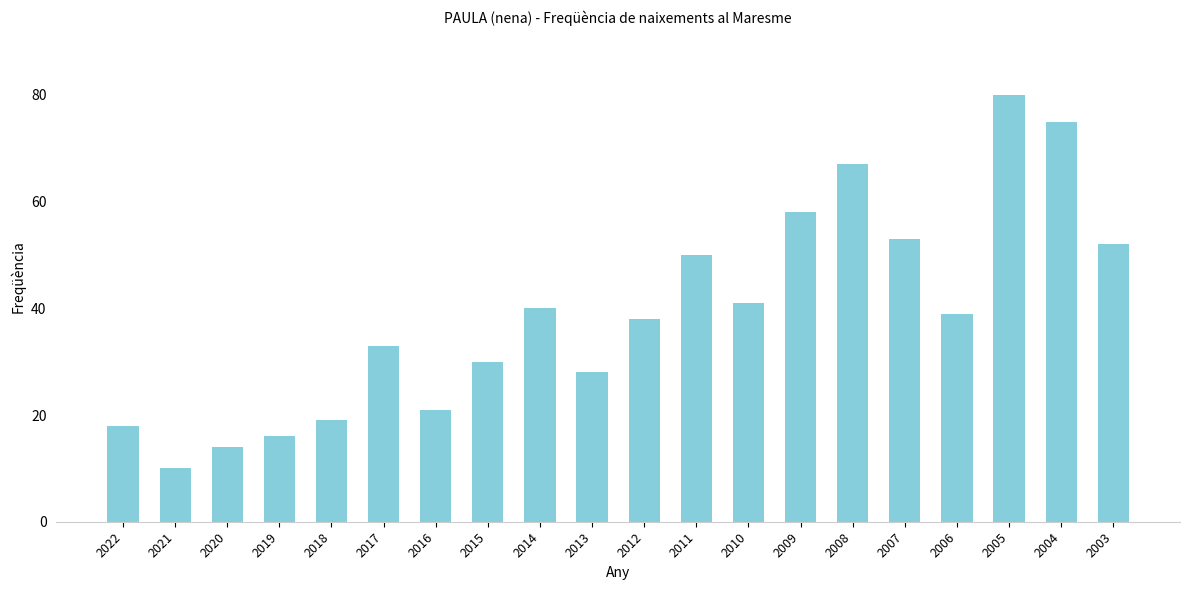

Reading right to left, extract all data points from this chart.

2003=52	2004=75	2005=80	2006=39	2007=53	2008=67	2009=58	2010=41	2011=50	2012=38	2013=28	2014=40	2015=30	2016=21	2017=33	2018=19	2019=16	2020=14	2021=10	2022=18